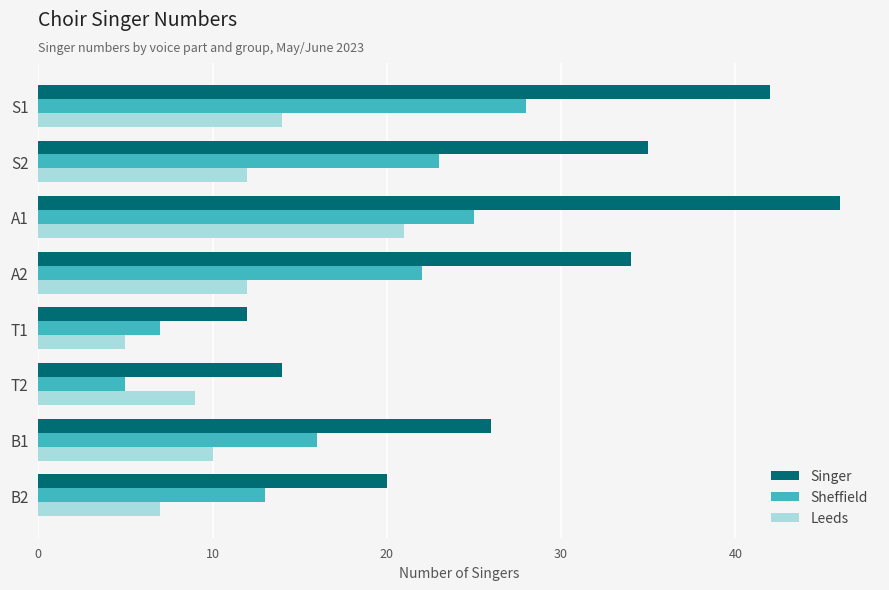

Rank the series by their maximum value, from highest to lowest.

Singer, Sheffield, Leeds